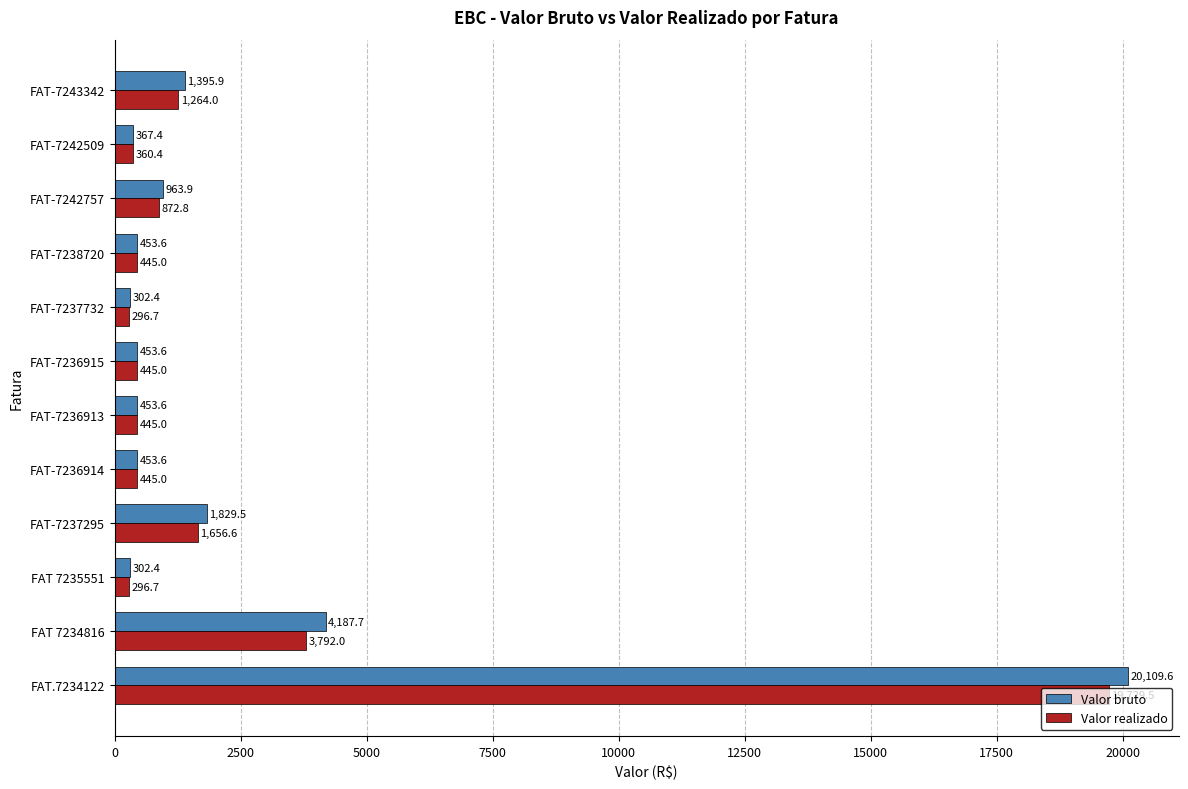

At which label is Valor bruto closest to 10206?

FAT 7234816